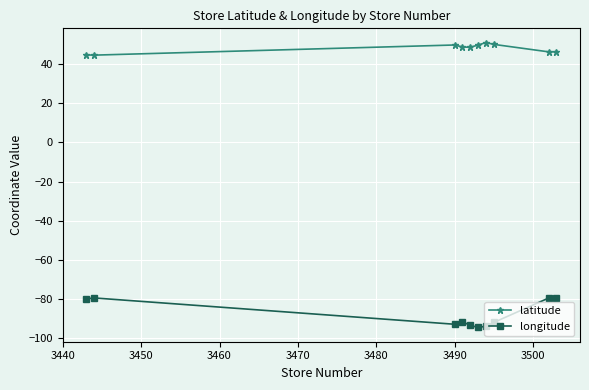

Which series has the largest range (max minus min)?

longitude